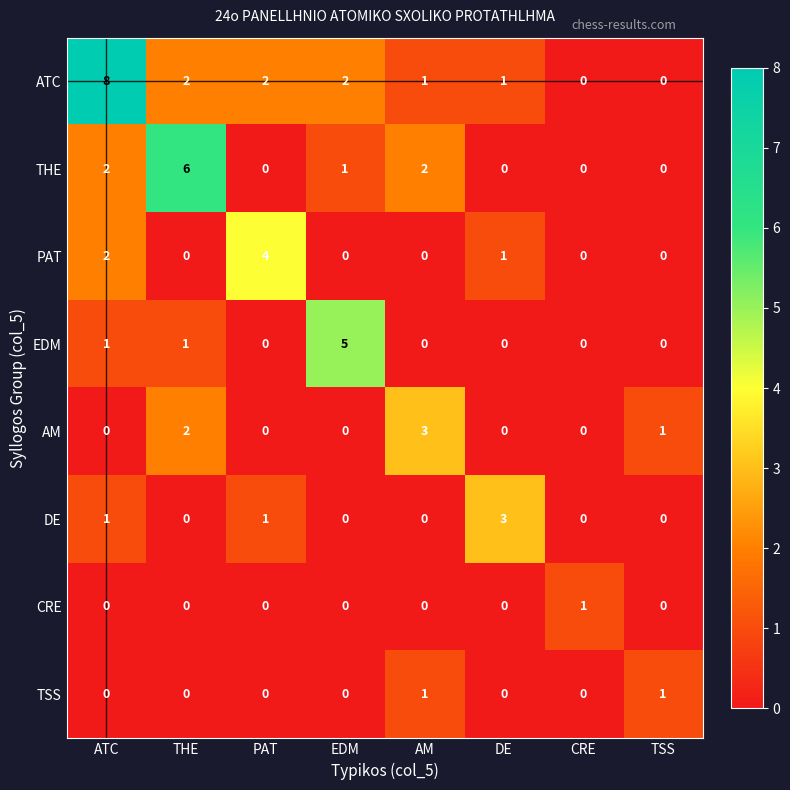

How many values in the THE series are below 1?

4